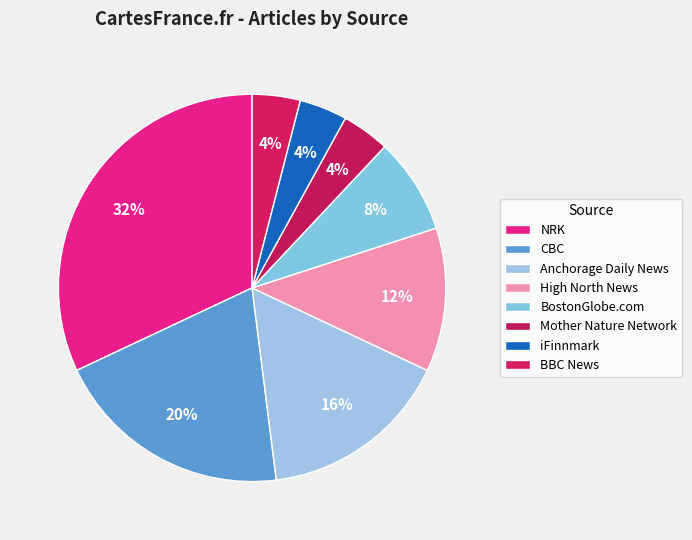

What is the largest slice in the pie chart?

NRK